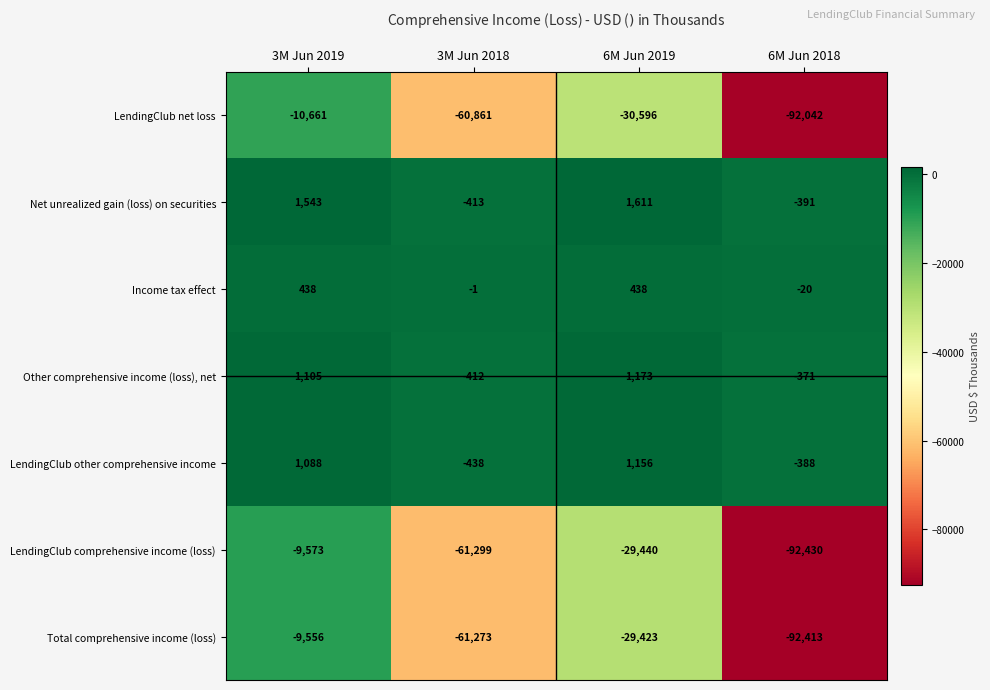

What is the sum of all Income tax effect values?

855